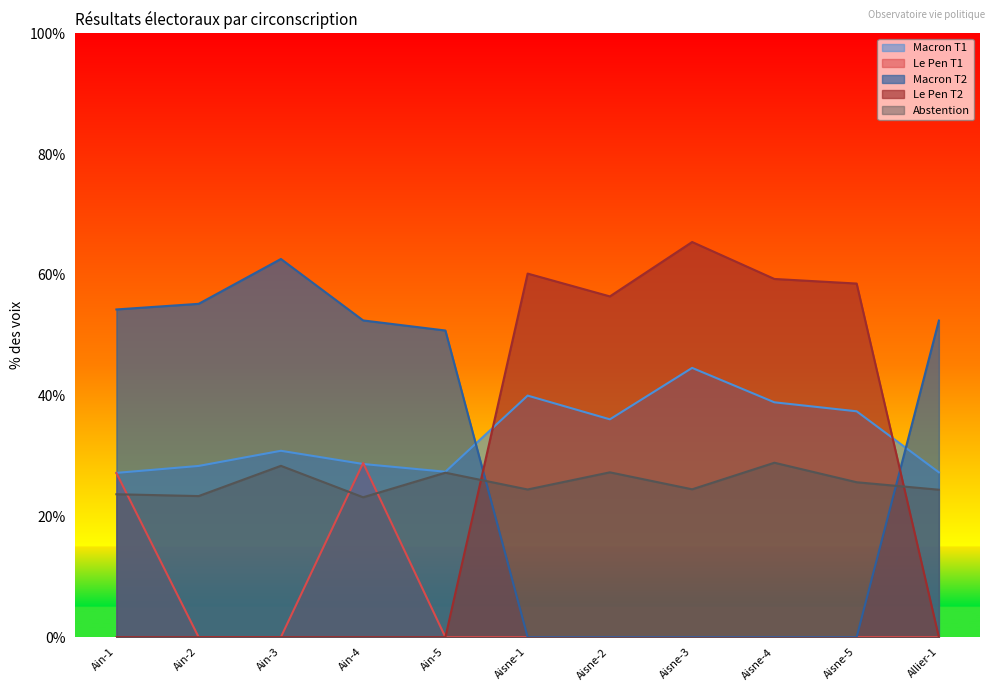

What is the difference between the maximum and minimum values in the Macron T1 series?

17.4